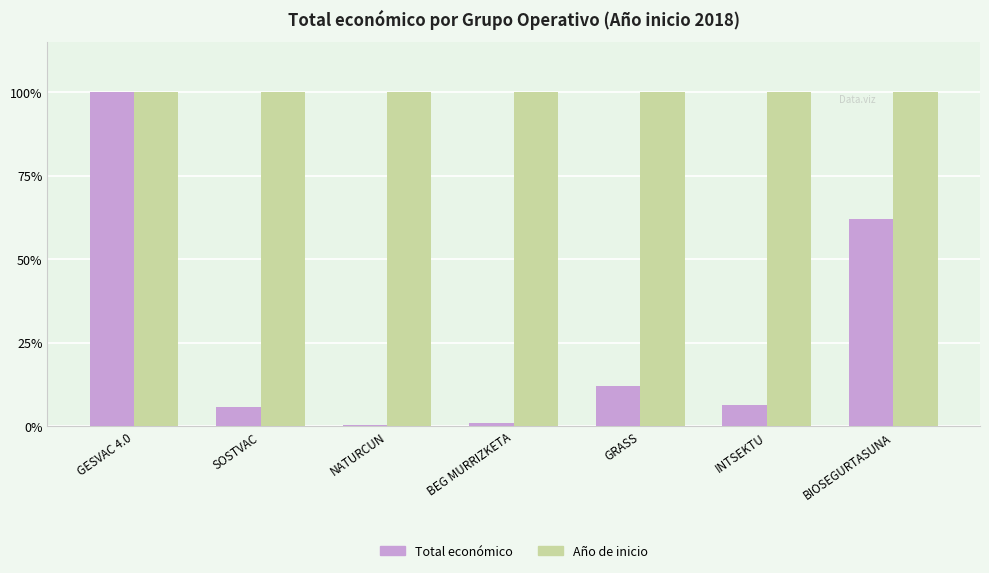

The Año de inicio series shows 100.0 at SOSTVAC. True or false?

True